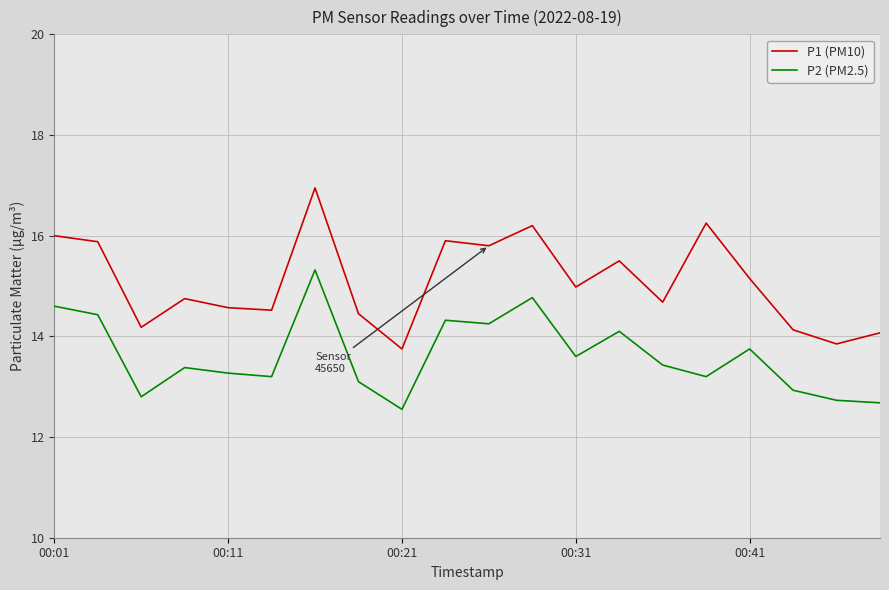

What is the maximum value for P2 (PM2.5)?

15.3